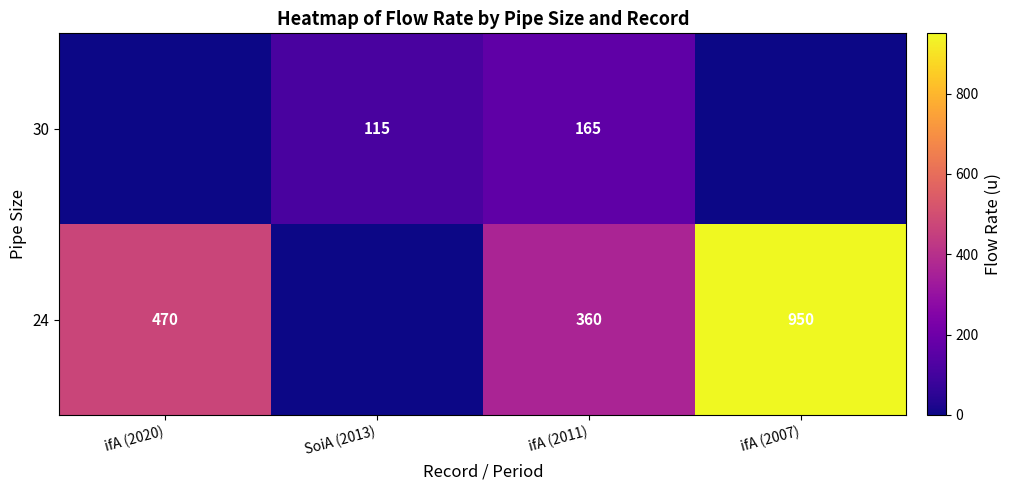

The 24 series shows 950 at ifA (2007). True or false?

True